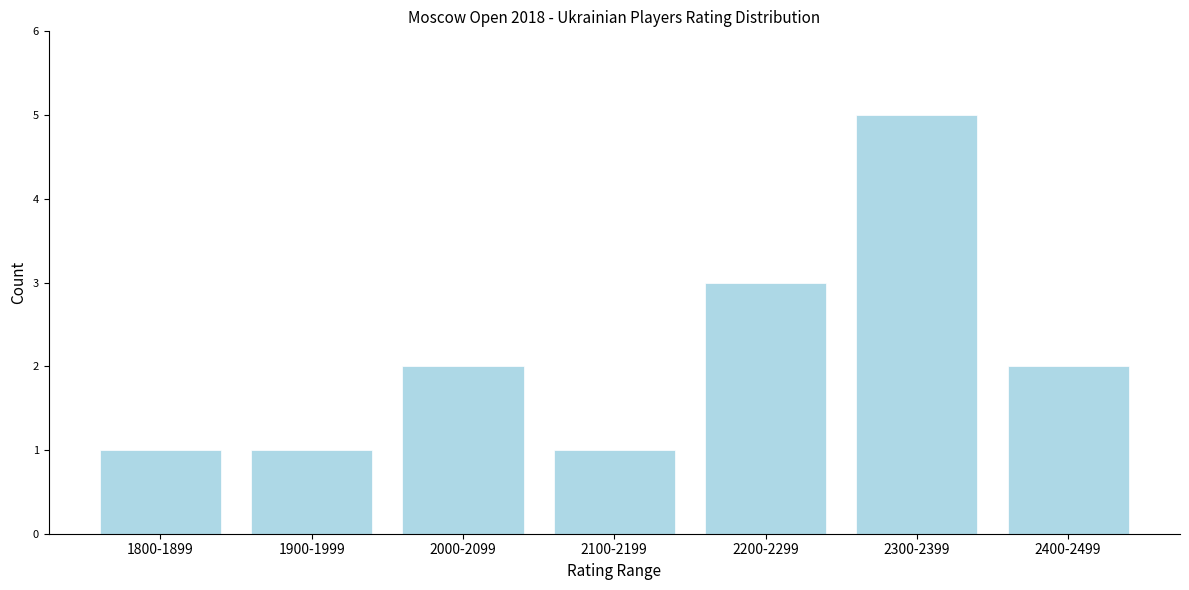

Reading left to right, transcribe all the data shown in this chart.

1	1	2	1	3	5	2